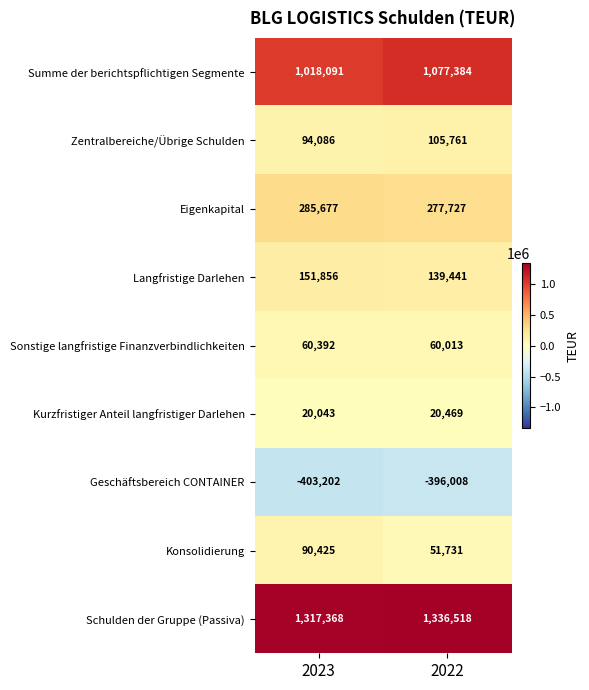

Is it true that Geschäftsbereich CONTAINER equals -530776 at 2023?

False